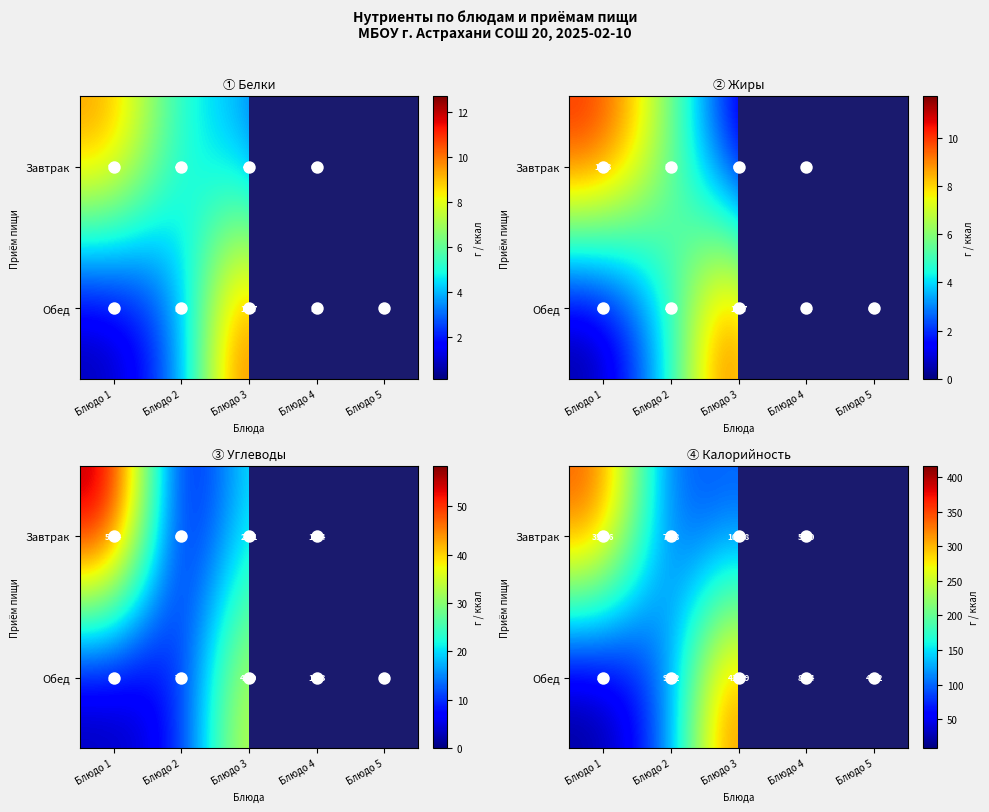

How many series are shown in this chart?

2